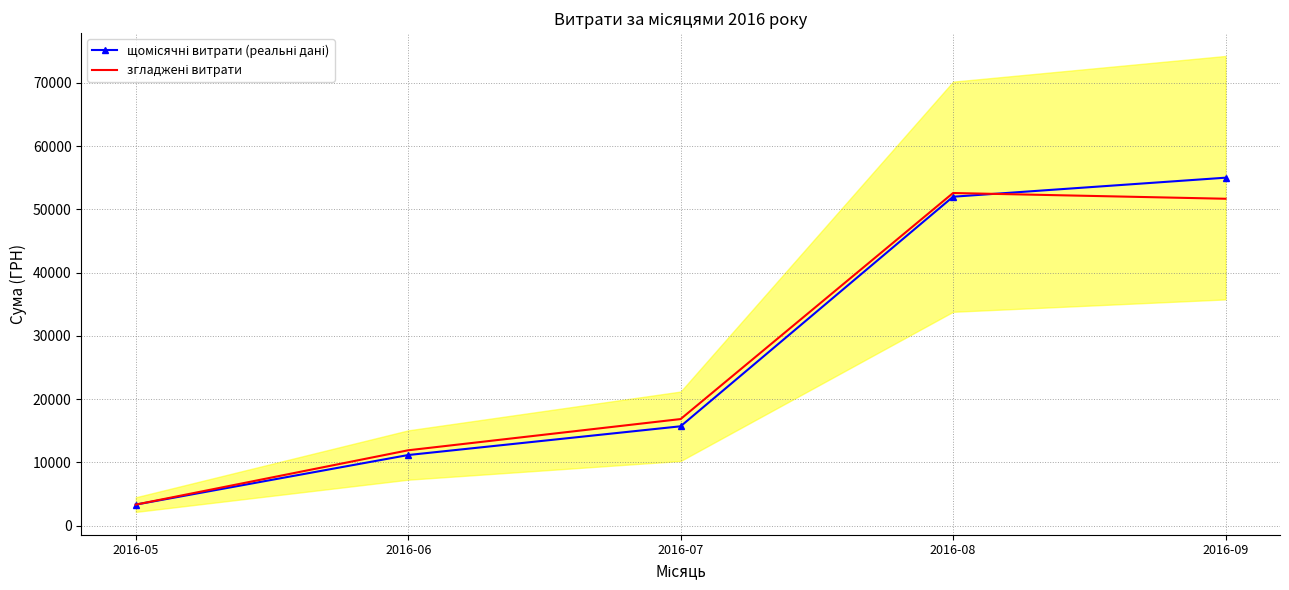

Between 2016-09 and 2016-07, which is larger?

2016-09